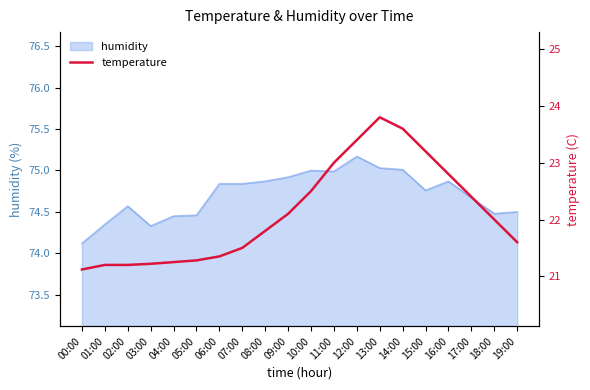

At which label is the value closest to 22?

18:00